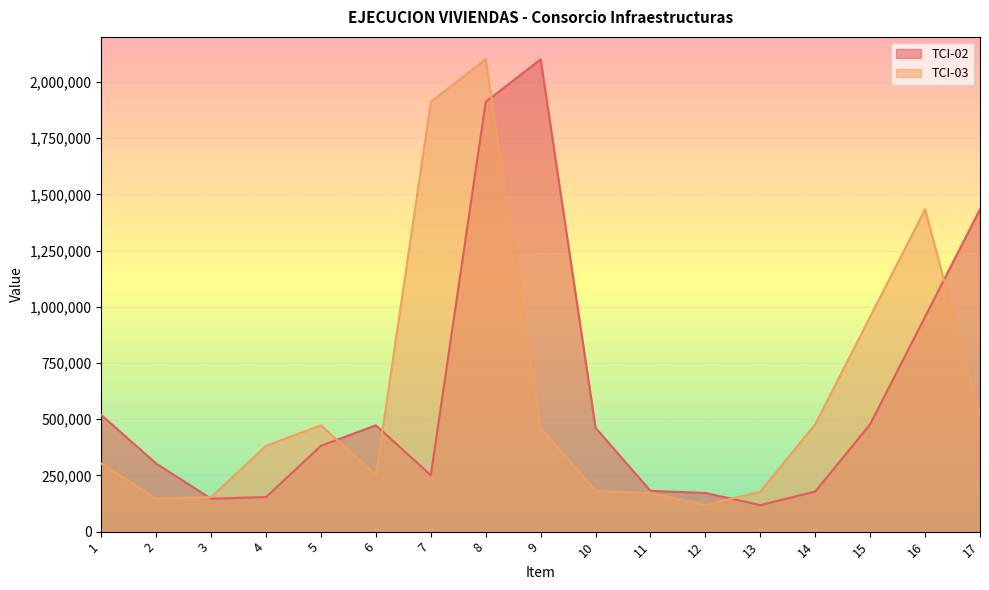

In TCI-02, how many points are higher than both neighbors (excluding endpoints)?

2